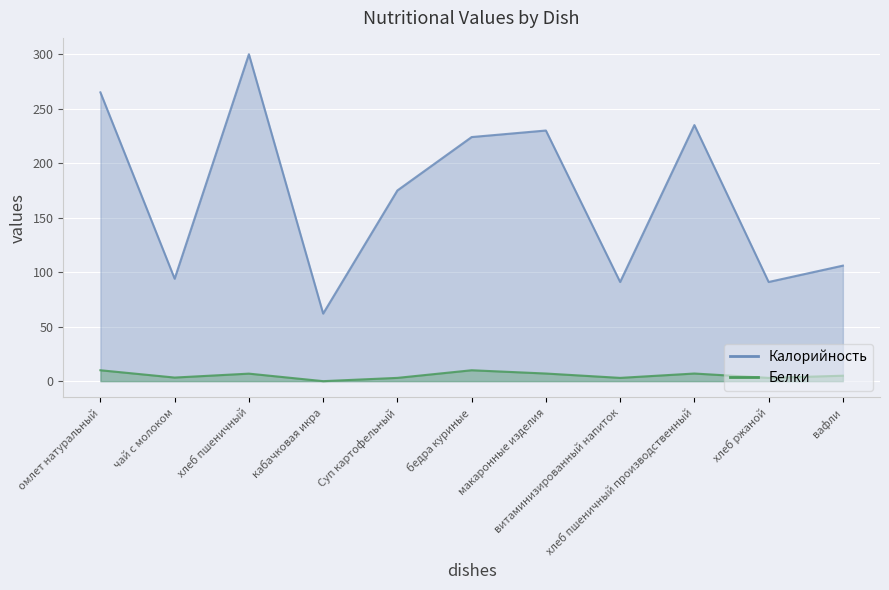

Is it true that Белки equals 2.0 at хлеб ржаной?

False